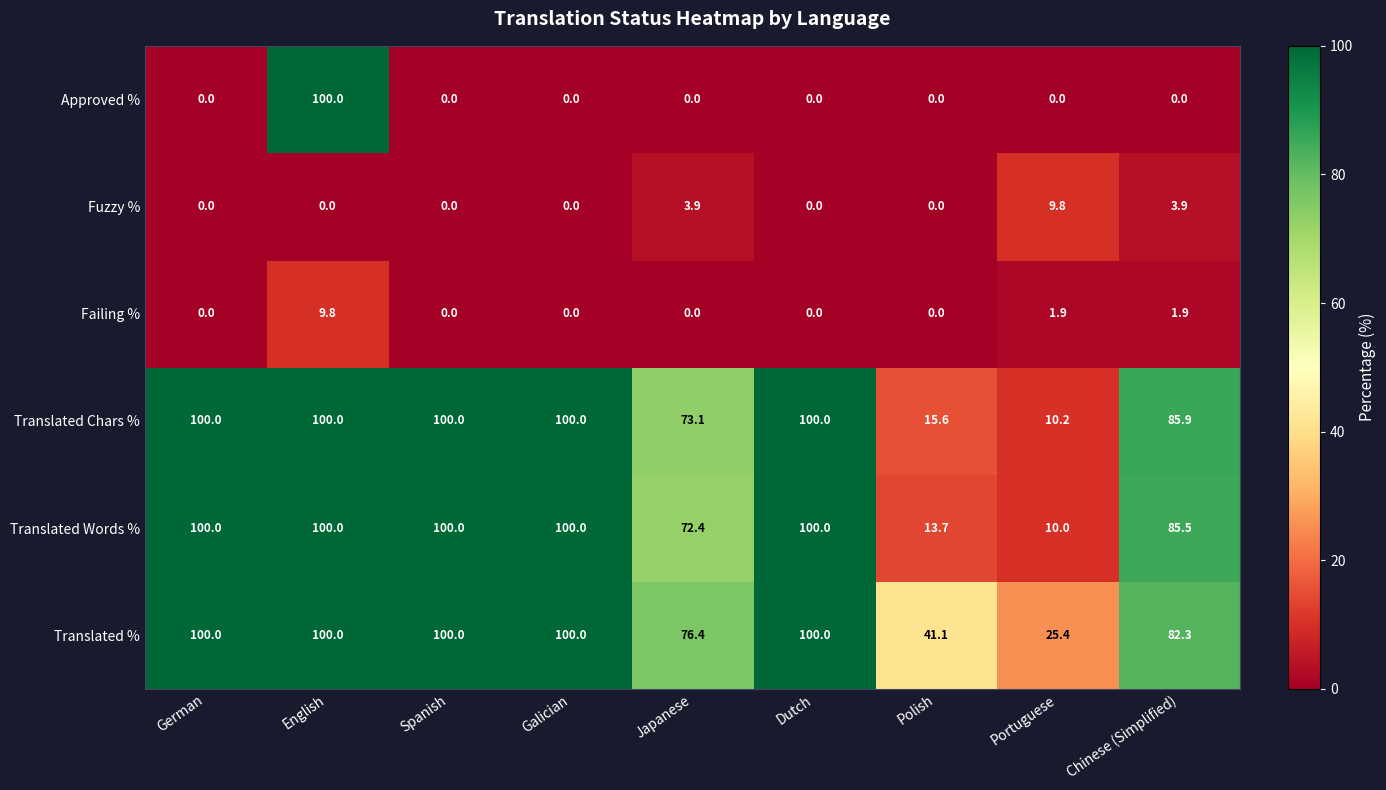

Which series has the widest spread of values?

Approved %